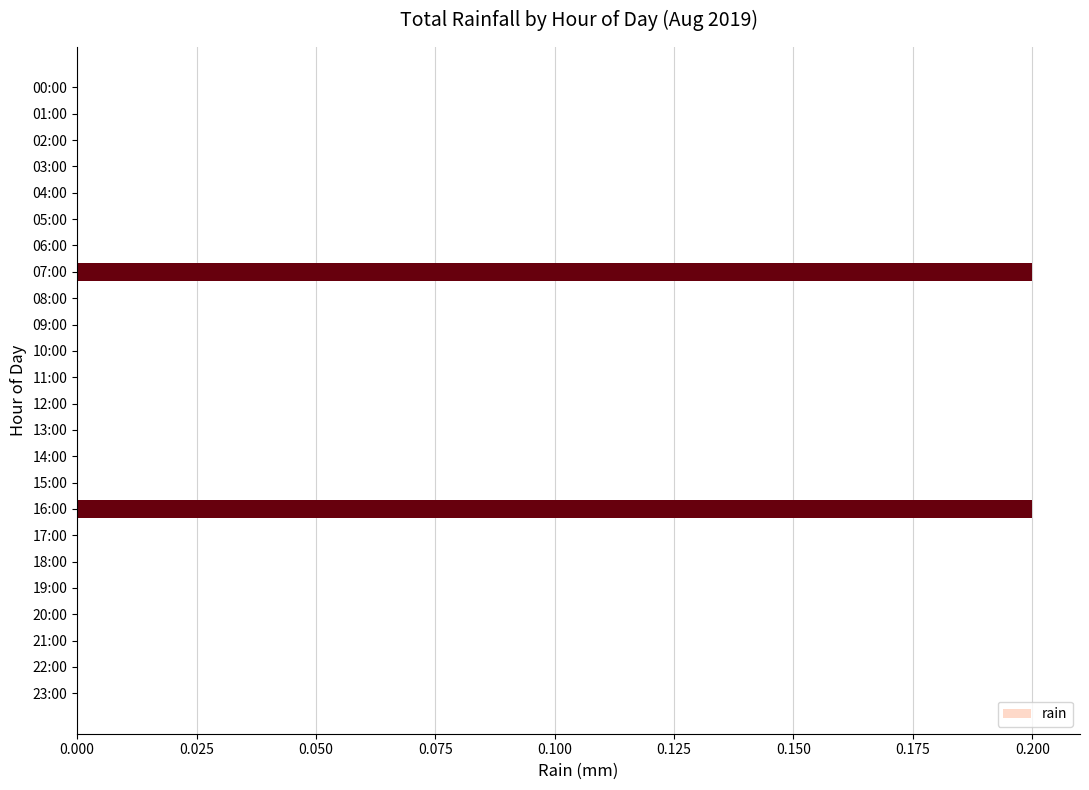

Reading top to bottom, list all the values displayed in this chart.

00:00=0.0	01:00=0.0	02:00=0.0	03:00=0.0	04:00=0.0	05:00=0.0	06:00=0.0	07:00=0.2	08:00=0.0	09:00=0.0	10:00=0.0	11:00=0.0	12:00=0.0	13:00=0.0	14:00=0.0	15:00=0.0	16:00=0.2	17:00=0.0	18:00=0.0	19:00=0.0	20:00=0.0	21:00=0.0	22:00=0.0	23:00=0.0